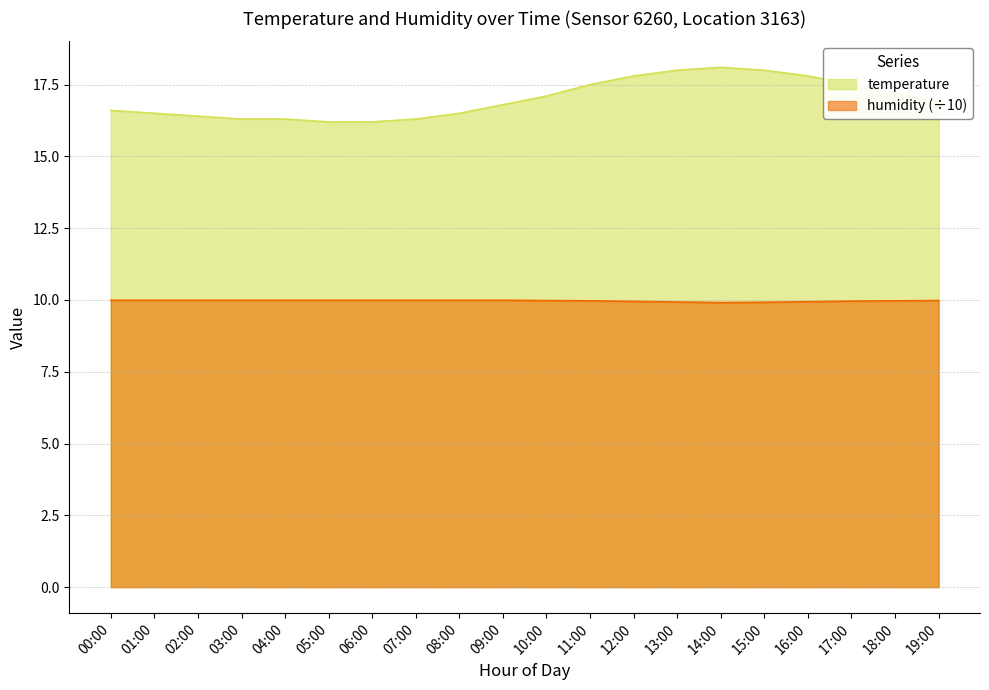

What is the sum of all humidity values?

199.4